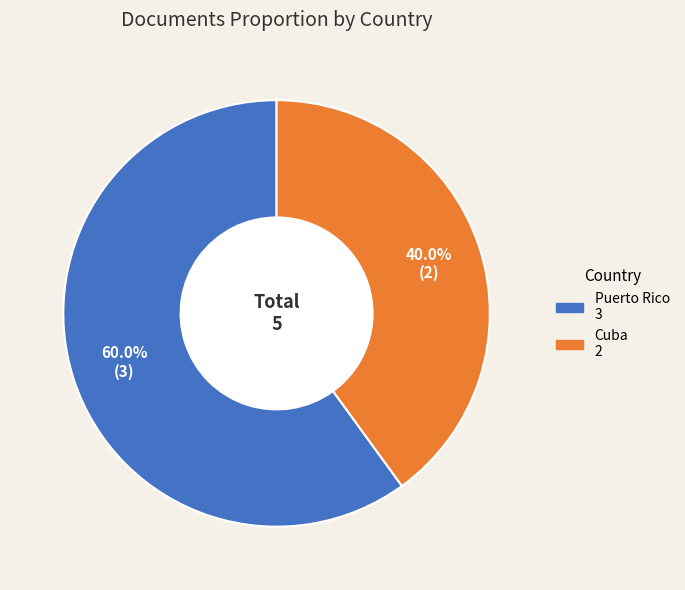

Is it true that Puerto Rico is 50% of the pie?

False